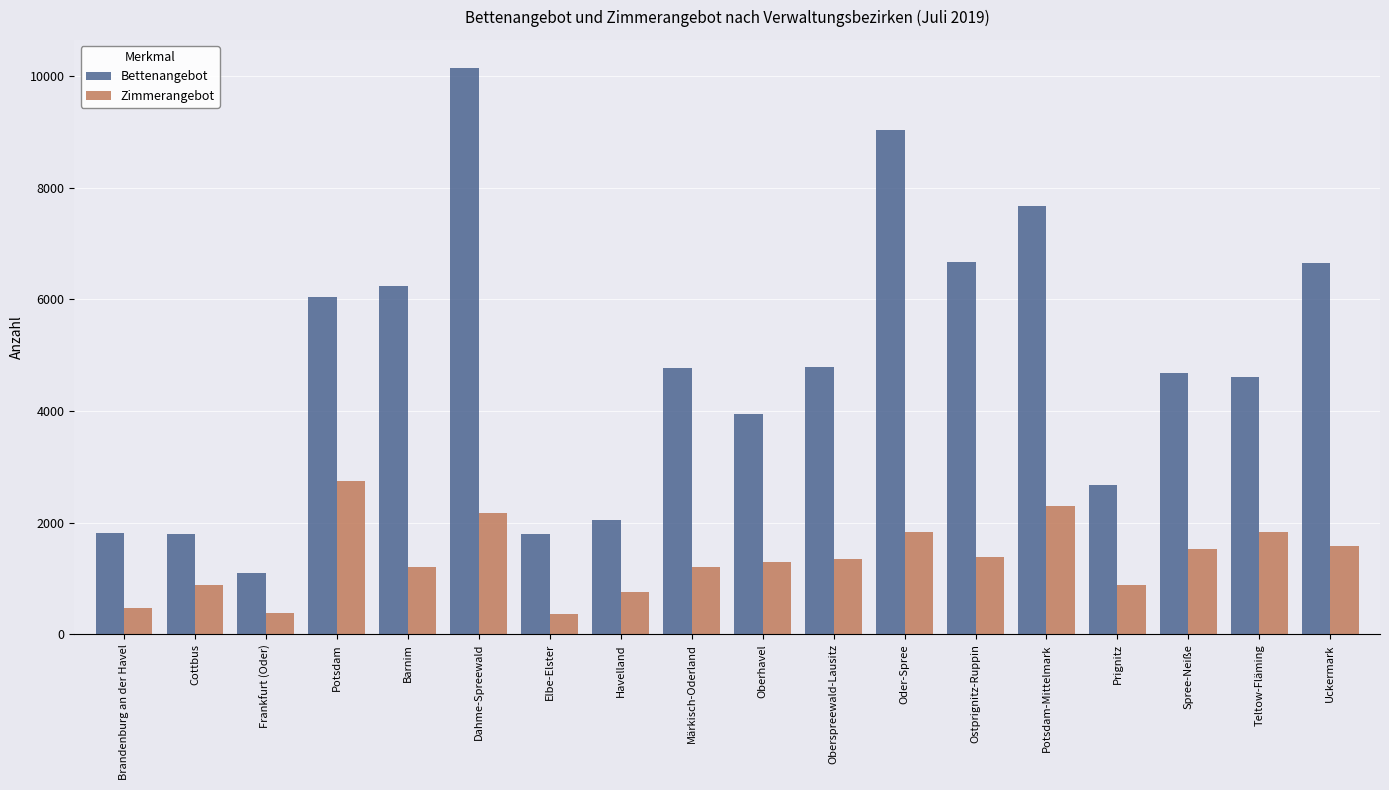

What are all the series names shown in the legend?

Bettenangebot, Zimmerangebot